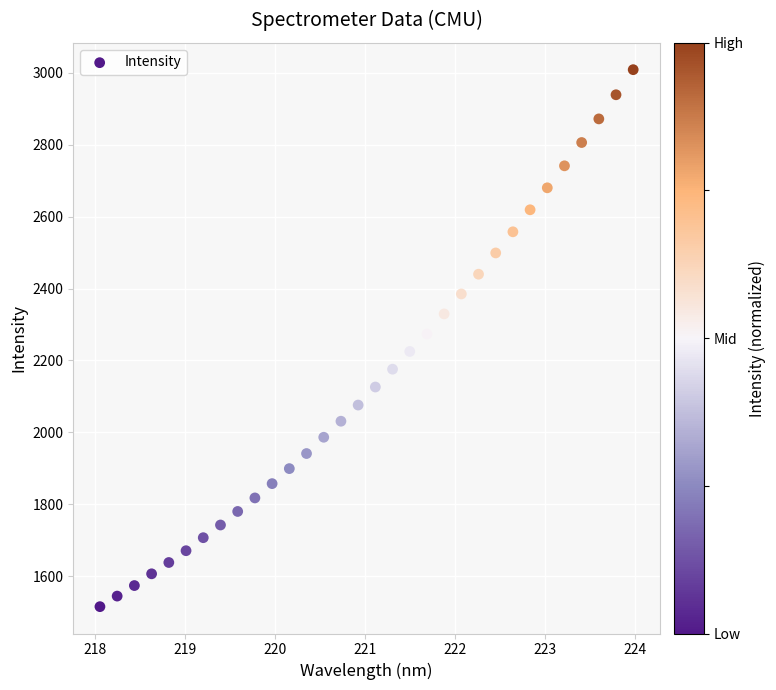

What is the range of Y values (max minus min)?

1493.9